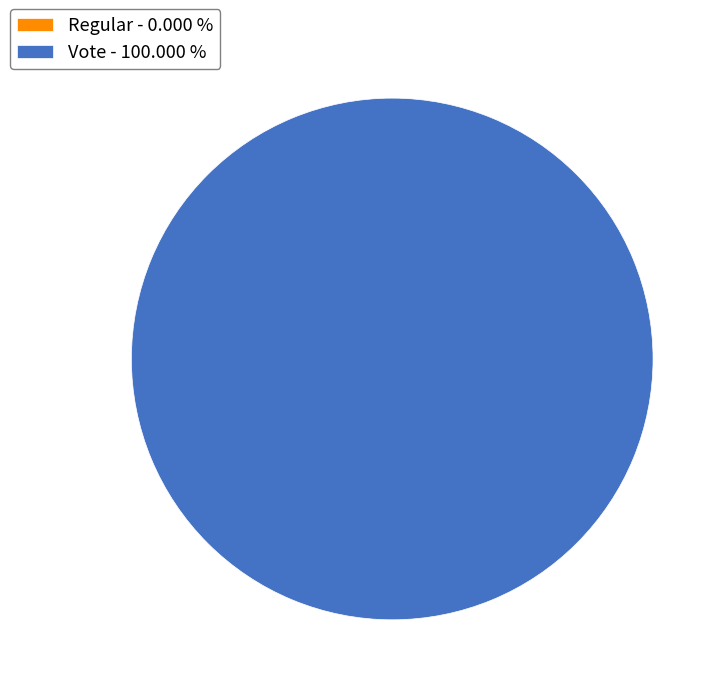

How many slices are in this pie chart?

2